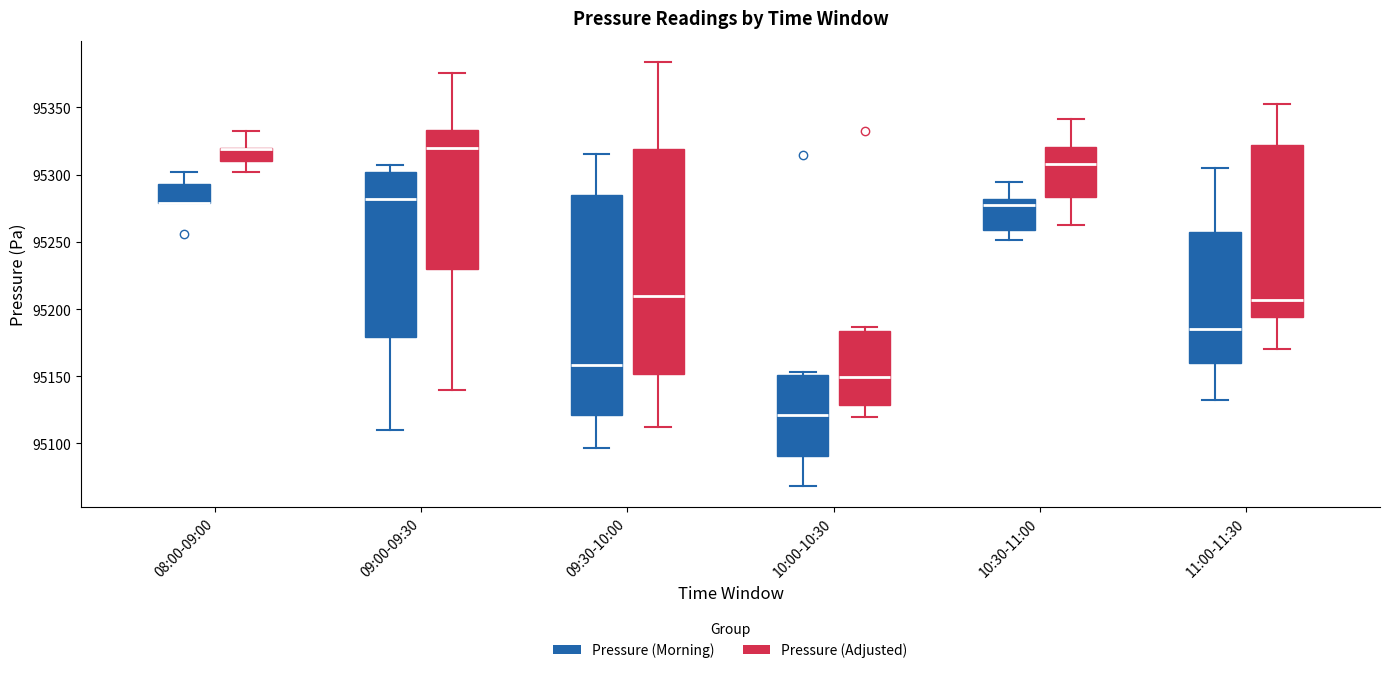

Reading left to right, transcribe this box plot: for each box, give where its median line is, the range the box spans, and where its two whiskers end, as read against the y-axis. The values are not printed on the chart, so give them approximately, as read against the axis.

08:00-09:00 (Pressure (Morning)): median 95280 (drawn on the box's lower edge), box 95280 to 95295, whiskers 95280 to 95300
08:00-09:00 (Pressure (Adjusted)): median 95320 (drawn on the box's upper edge), box 95310 to 95320, whiskers 95300 to 95330
09:00-09:30 (Pressure (Morning)): median 95280, box 95180 to 95300, whiskers 95110 to 95305
09:00-09:30 (Pressure (Adjusted)): median 95320, box 95230 to 95335, whiskers 95140 to 95375
09:30-10:00 (Pressure (Morning)): median 95160, box 95120 to 95285, whiskers 95095 to 95315
09:30-10:00 (Pressure (Adjusted)): median 95210, box 95150 to 95320, whiskers 95110 to 95385
10:00-10:30 (Pressure (Morning)): median 95120, box 95090 to 95150, whiskers 95070 to 95155
10:00-10:30 (Pressure (Adjusted)): median 95150, box 95130 to 95185, whiskers 95120 to 95185 (just above the box's upper edge)
10:30-11:00 (Pressure (Morning)): median 95280 (just below the box's upper edge), box 95260 to 95280, whiskers 95250 to 95295
10:30-11:00 (Pressure (Adjusted)): median 95310, box 95285 to 95320, whiskers 95260 to 95340
11:00-11:30 (Pressure (Morning)): median 95185, box 95160 to 95255, whiskers 95130 to 95305
11:00-11:30 (Pressure (Adjusted)): median 95205, box 95195 to 95320, whiskers 95170 to 95355